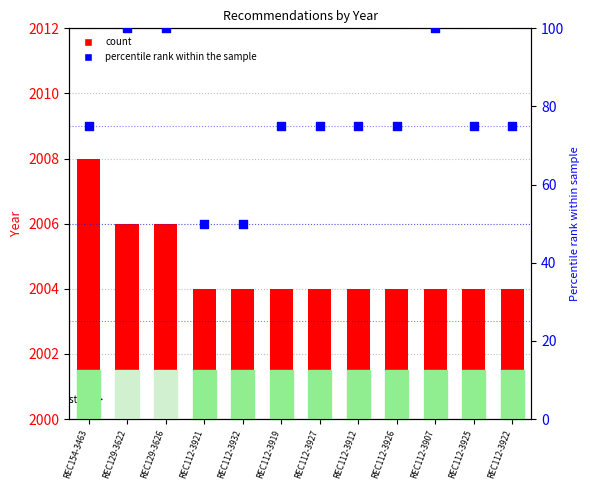

At which category is the sum across all series the highest?

REC129-3622